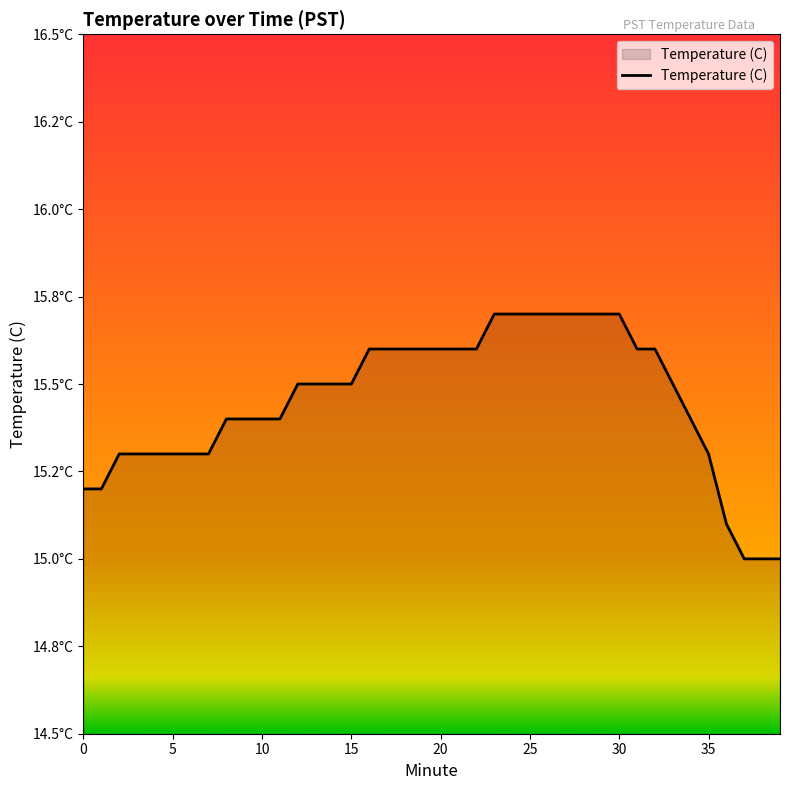

Is this an area chart (filled region under the line)?

Yes